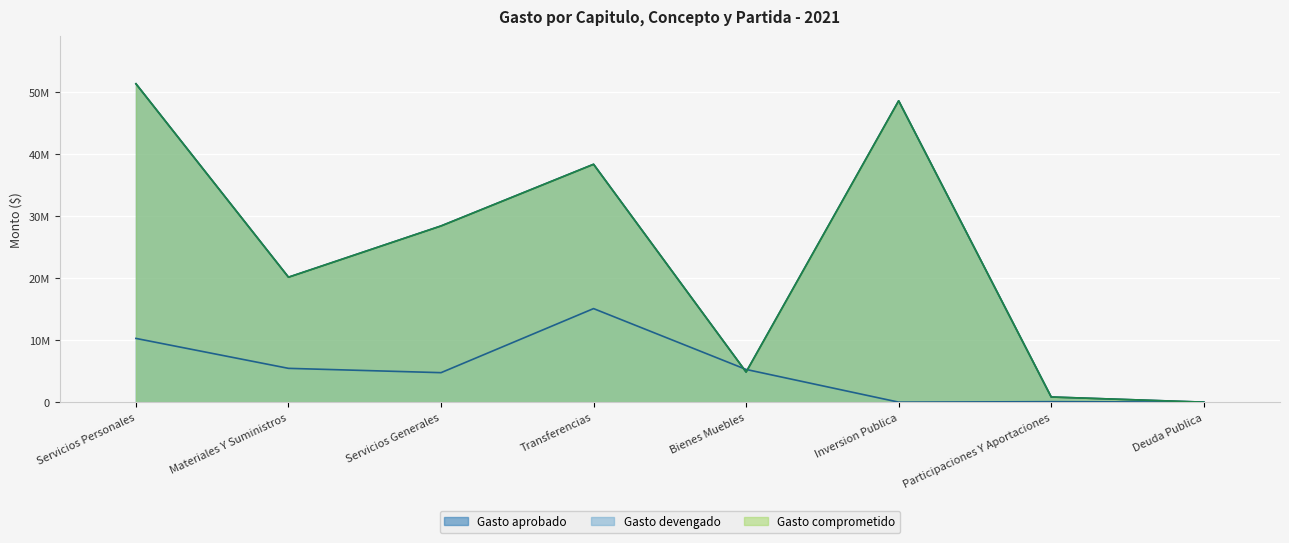

Does the chart display data point markers on the line(s)?

No